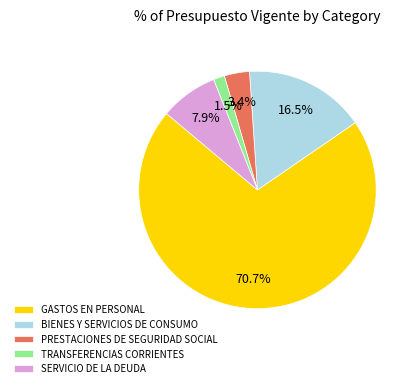

To the nearest percent, what is the average slice percentage?

20%